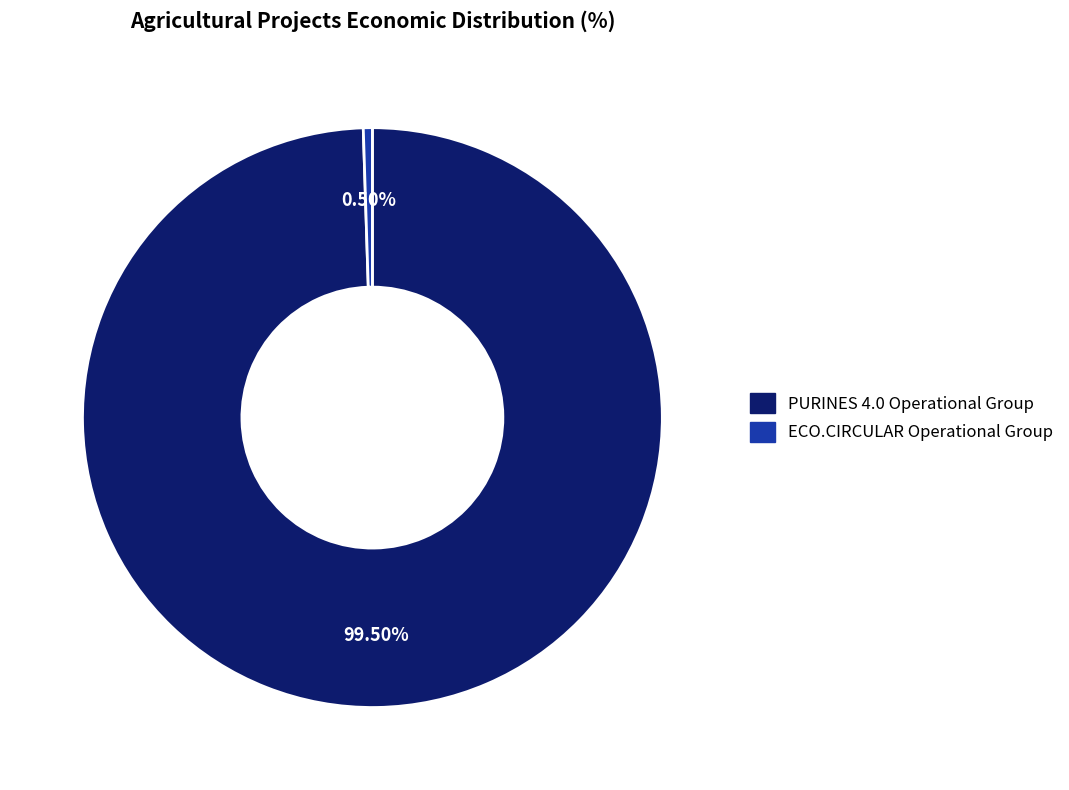

Approximately how many times larger is the value at PURINES 4.0 Operational Group compared to ECO.CIRCULAR Operational Group?

198.0